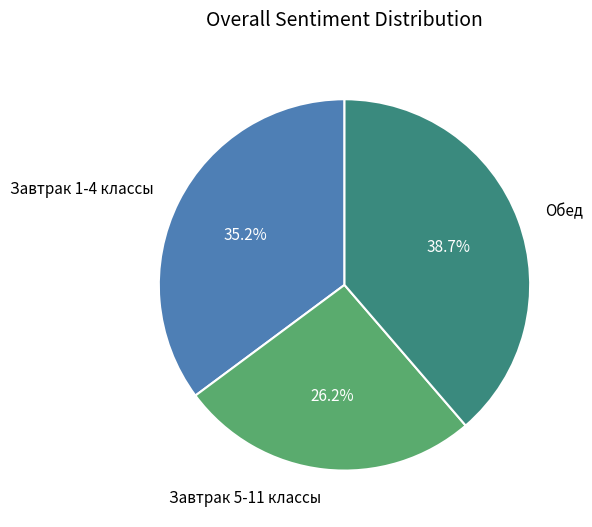

Rank the categories by value from lowest to highest.

Завтрак 5-11 классы, Завтрак 1-4 классы, Обед